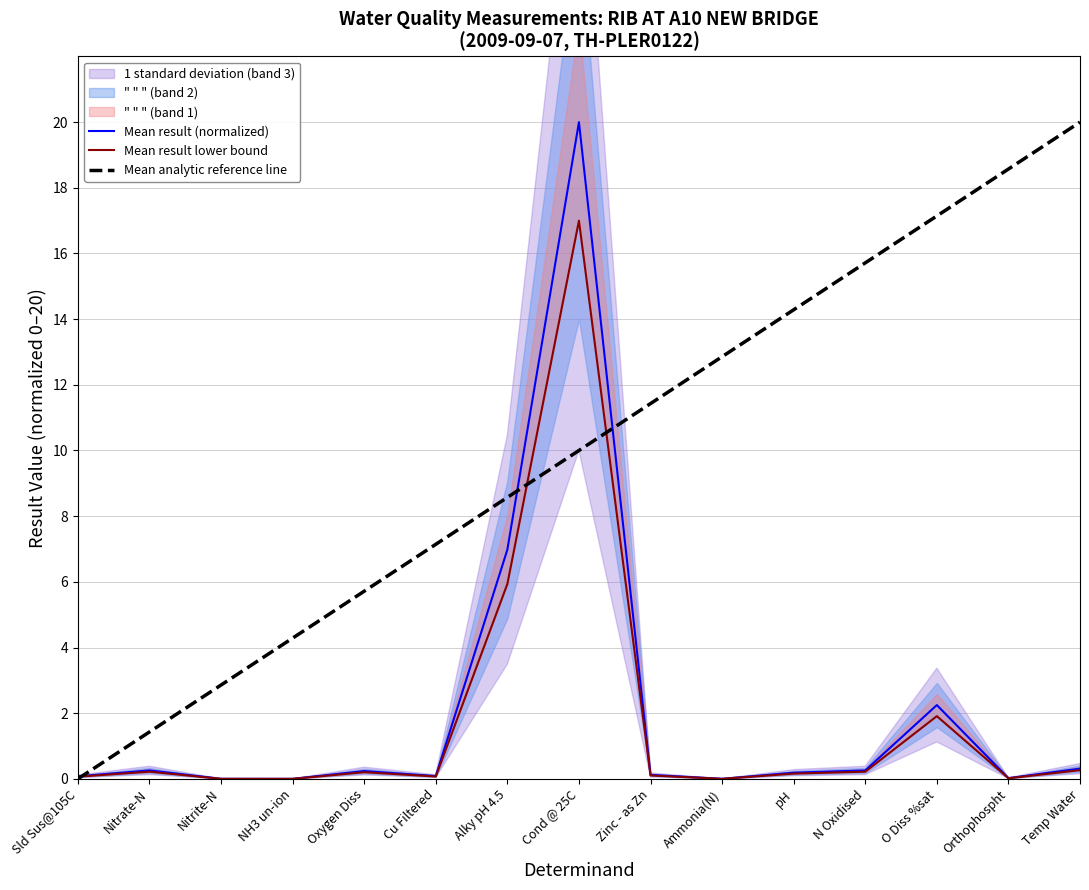

True or false: Mean result lower bound has a value of 0.0 at Ammonia(N).

False